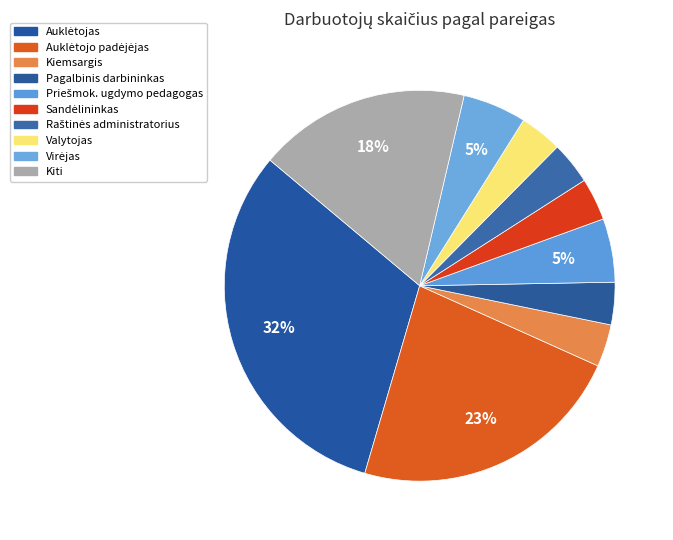

How many slices are in this pie chart?

10